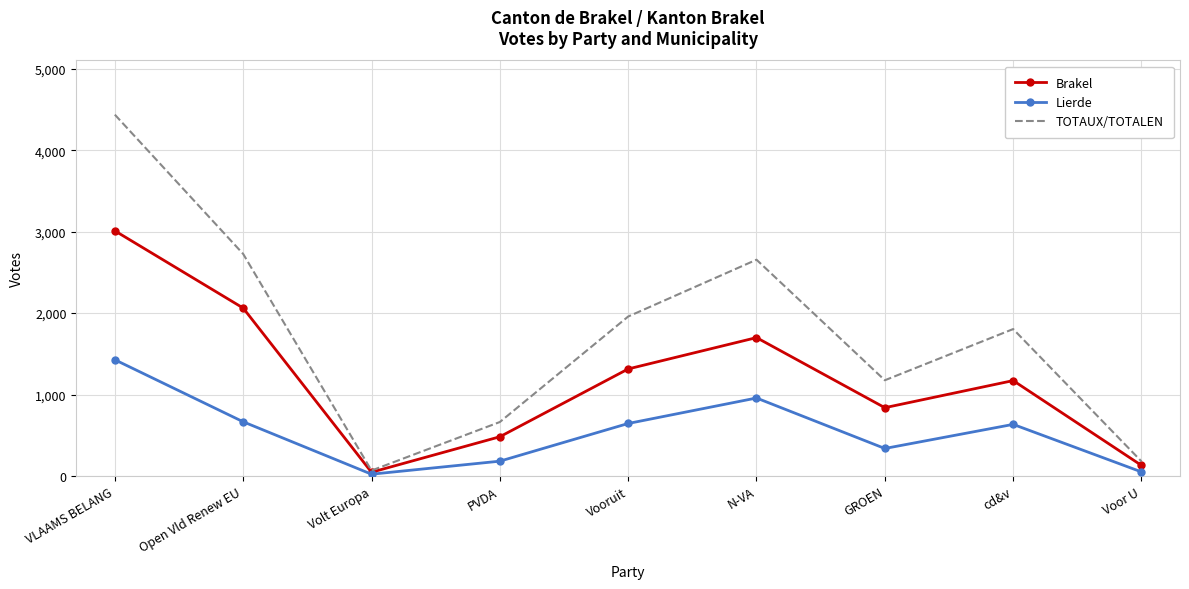

The Lierde series shows 1427 at VLAAMS BELANG. True or false?

True